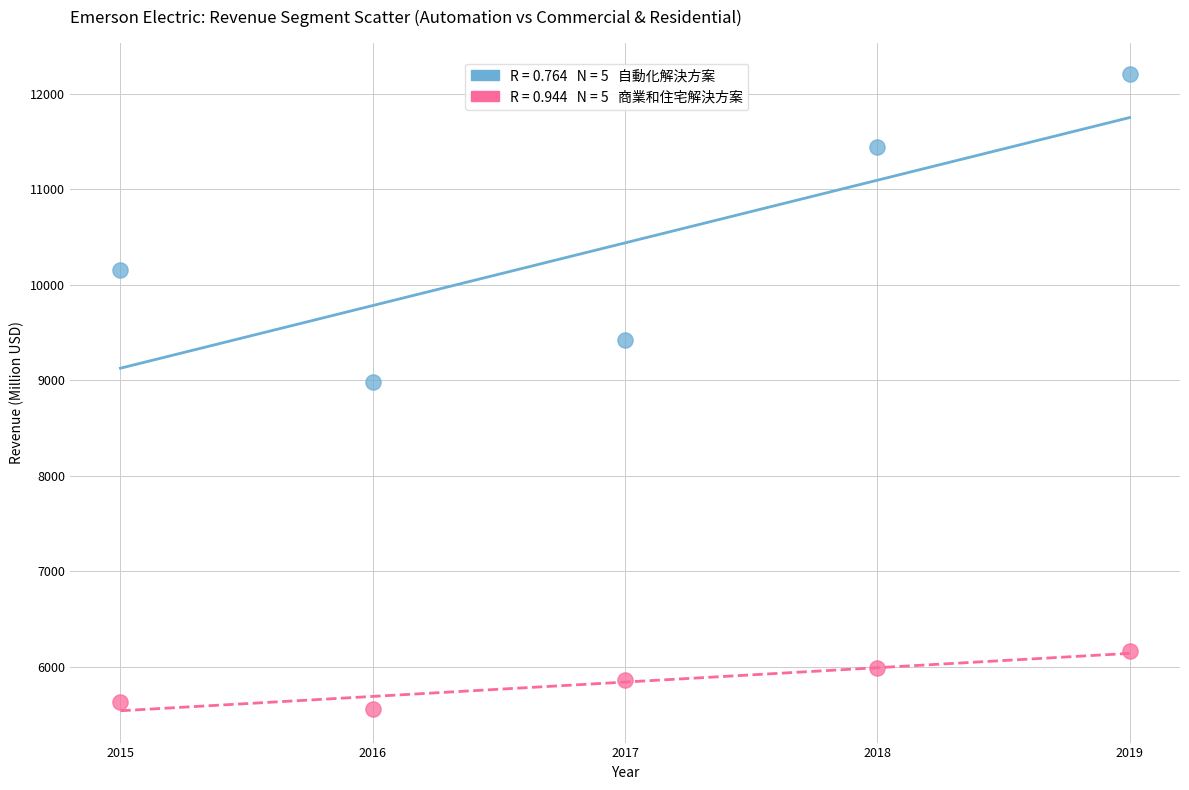

Across all data points, what is the range of Y values (max minus min)?

6647